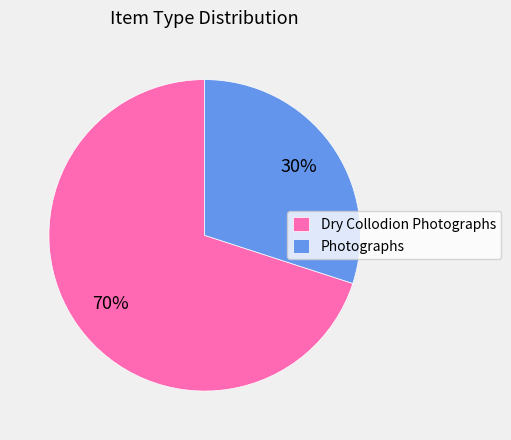

Is it true that Photographs is 21% of the pie?

False